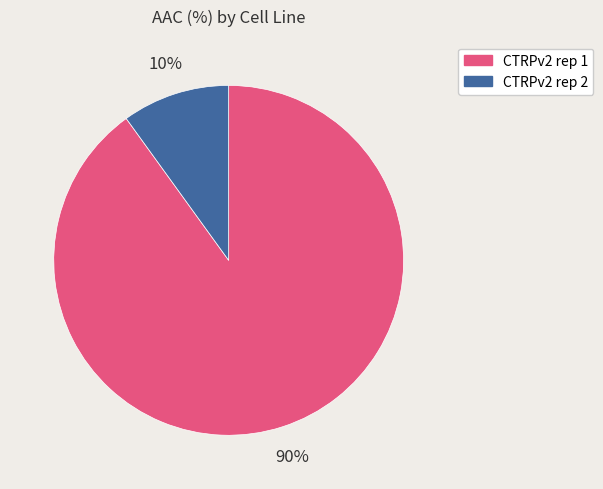

The CTRPv2 rep 2 slice represents 10% of the pie. True or false?

True